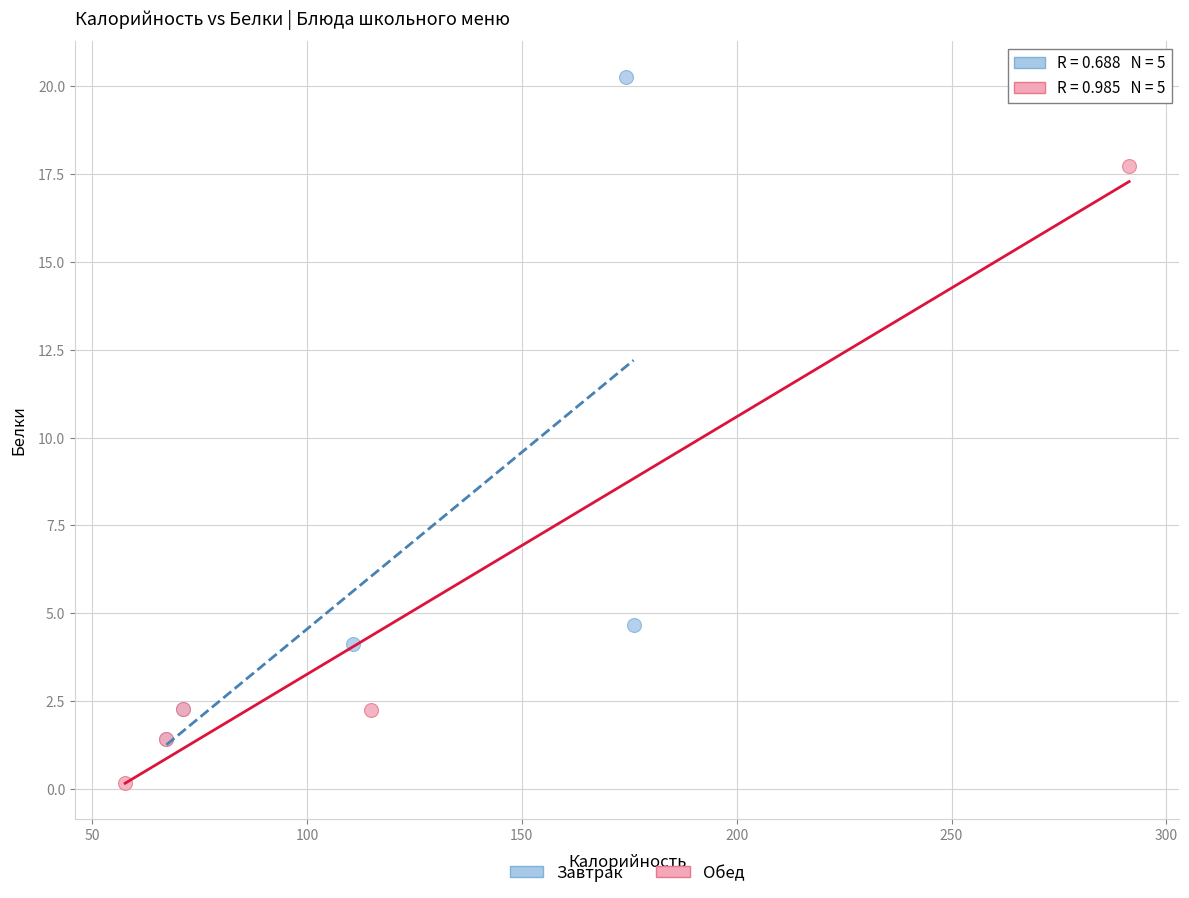

Which series contains the highest Y value?

Завтрак